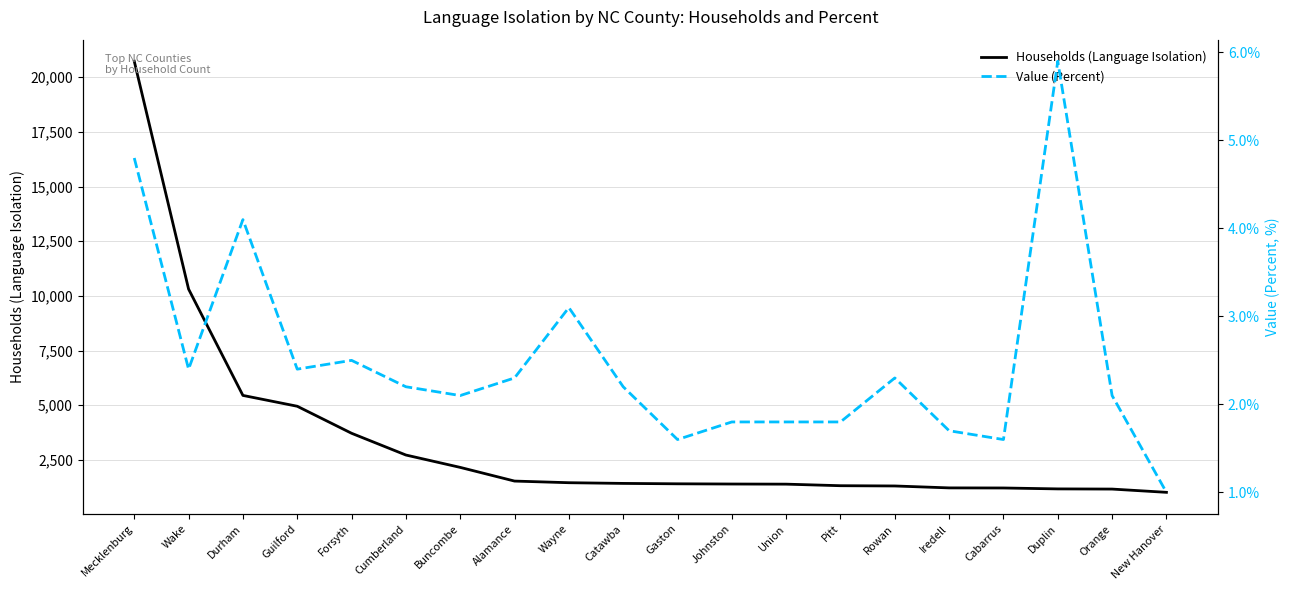

Which has a higher value, Cumberland or Forsyth?

Forsyth